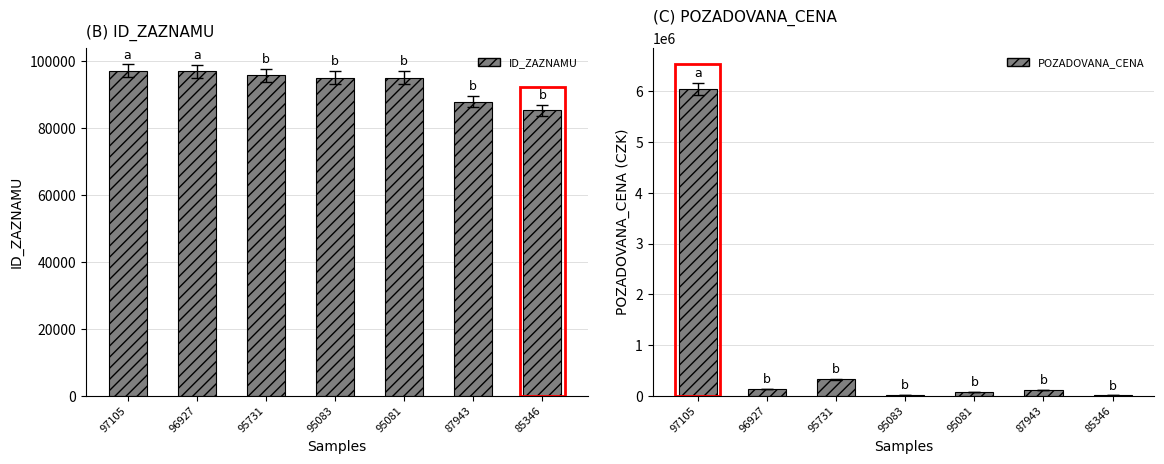

What is the difference between the maximum and second lowest values in the POZADOVANA_CENA series?

6035819